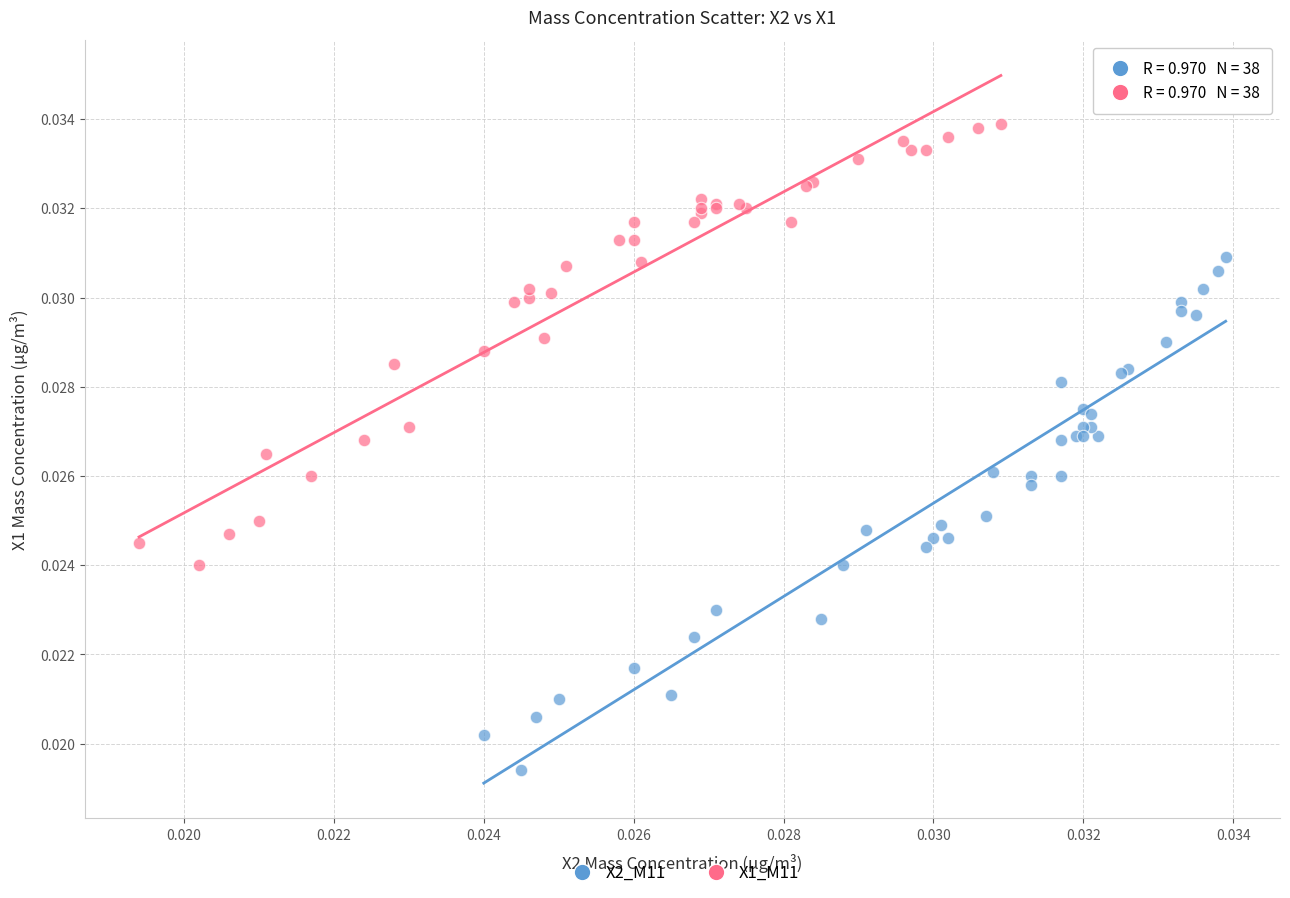

Which series has the largest Y range (max minus min)?

X2_M11